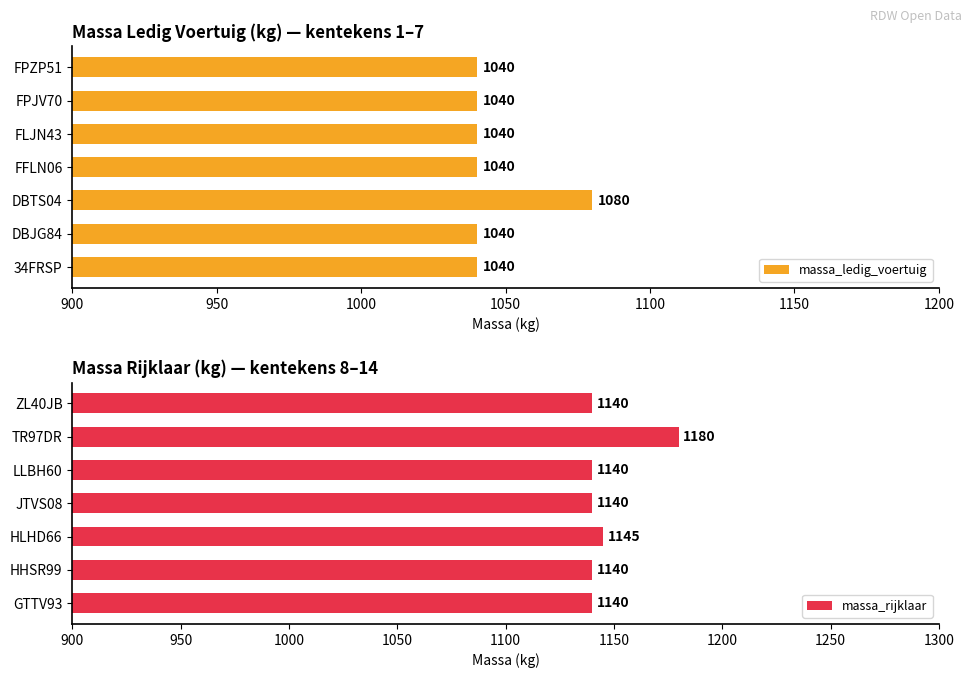

At which label does massa_rijklaar reach its peak?

TR97DR